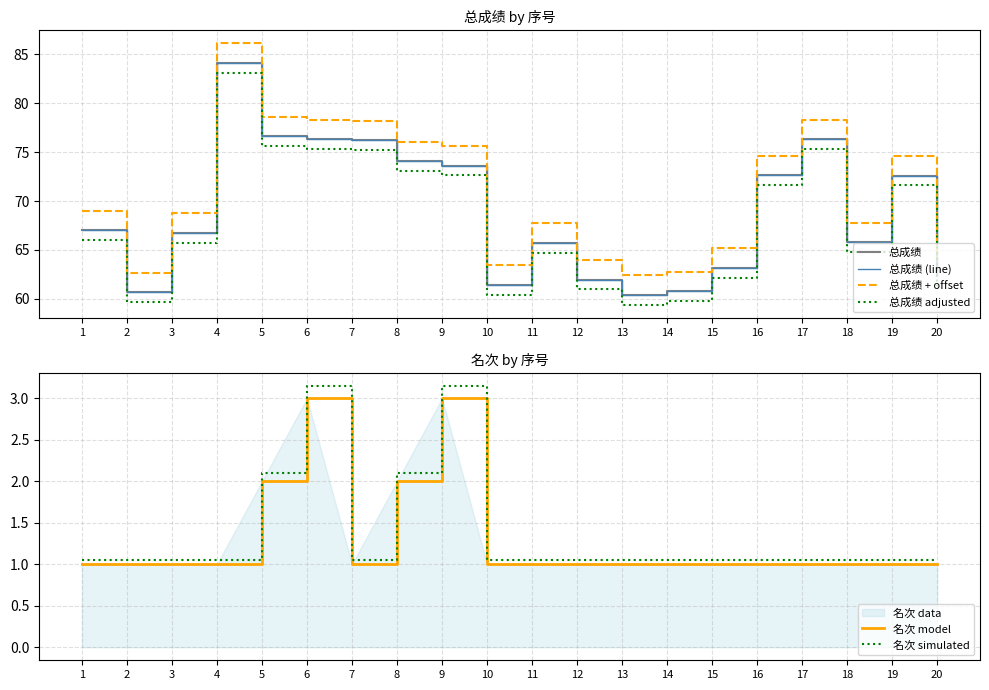

At which category is the sum across all series the highest?

4